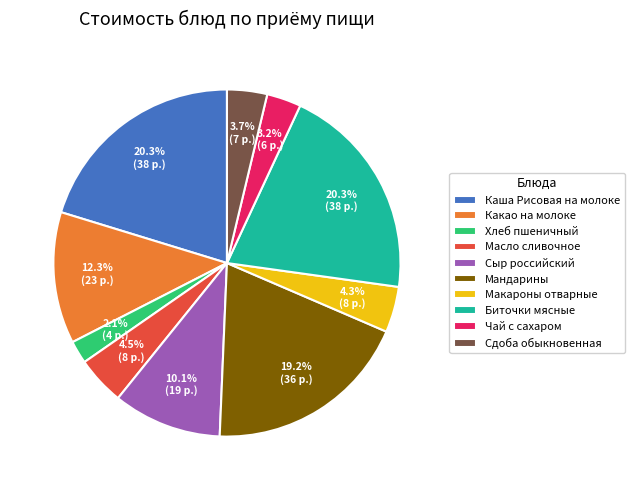

To the nearest percent, what is the difference between the largest and smallest slice percentages?

18%